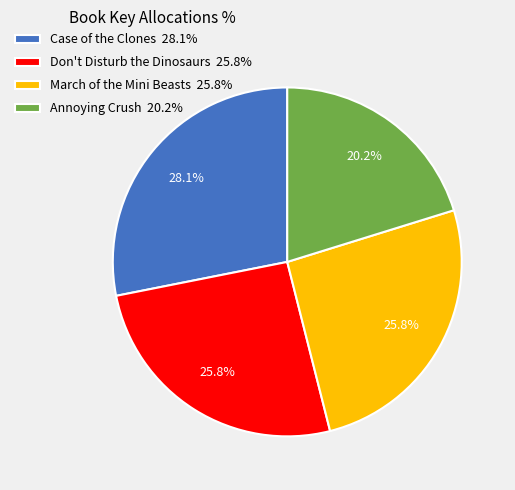

To the nearest percent, what is the difference between the Don't Disturb the Dinosaurs and Case of the Clones slice percentages?

2%